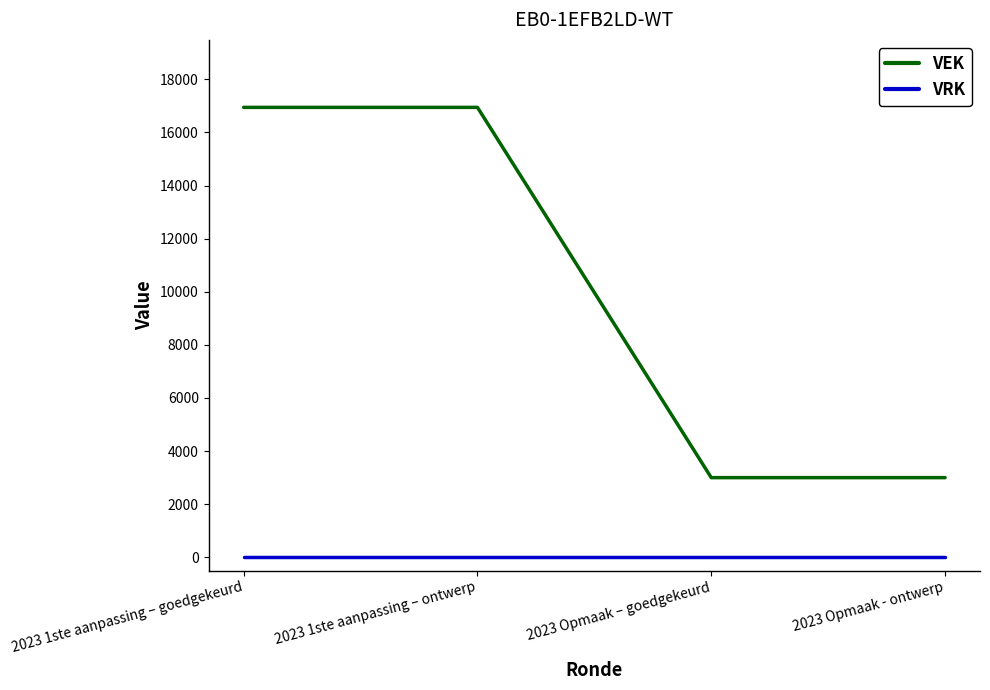

What is the spread (max minus min) of values at 2023 Opmaak – goedgekeurd?

3000